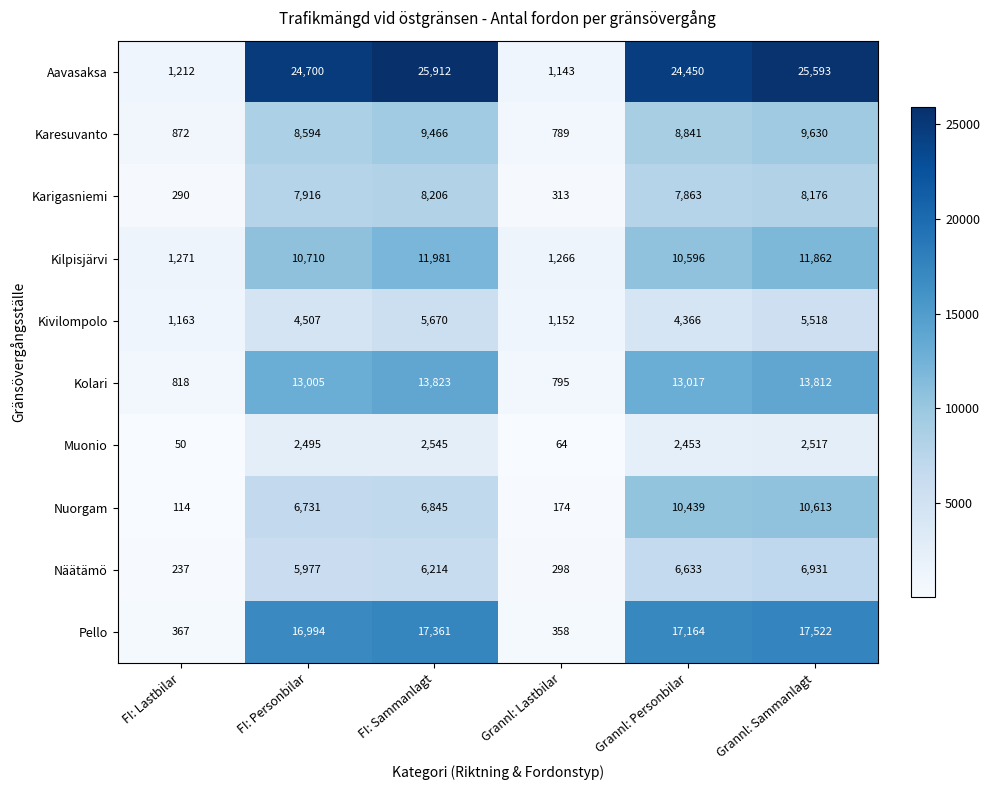

What is the total value across all series at Grannl: Personbilar?

105822